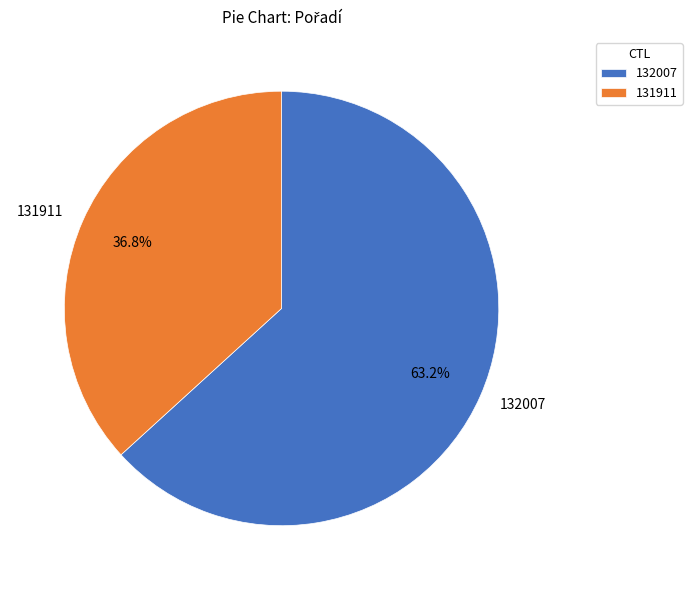

Is there a majority slice in this chart?

Yes